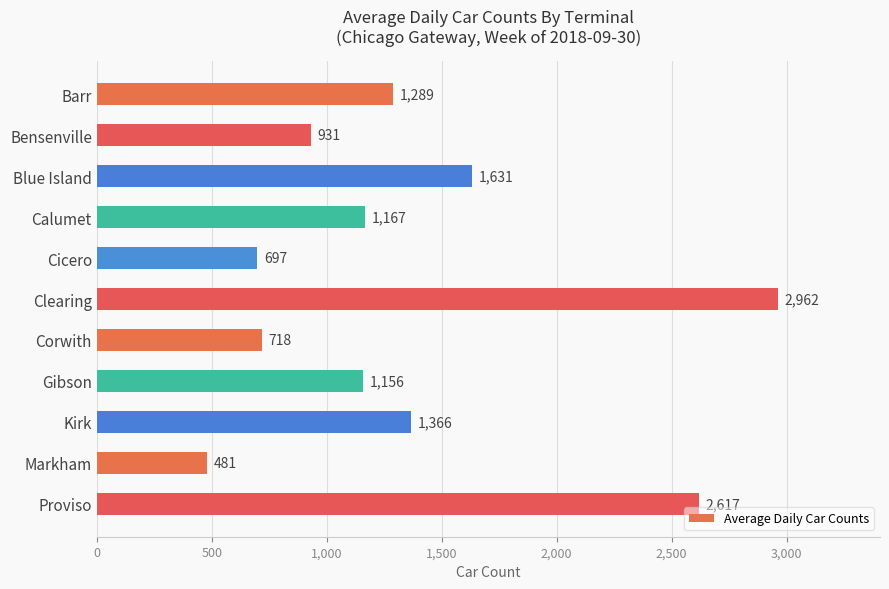

Which has a higher value, Gibson or Corwith?

Gibson